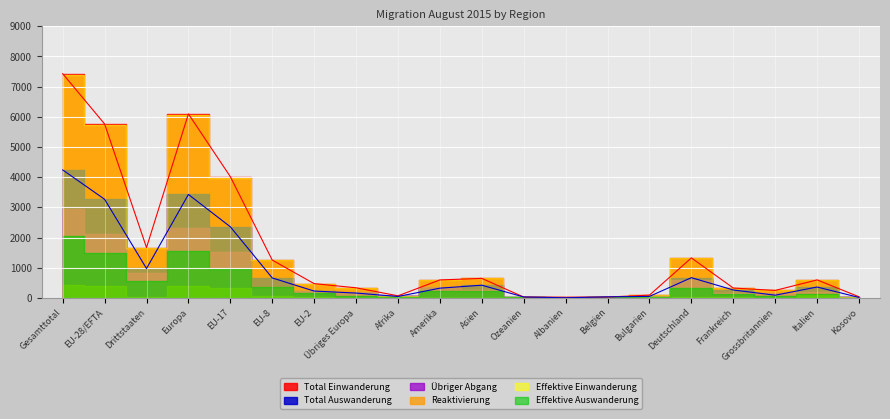

What is the spread (max minus min) of values at Belgien?

27